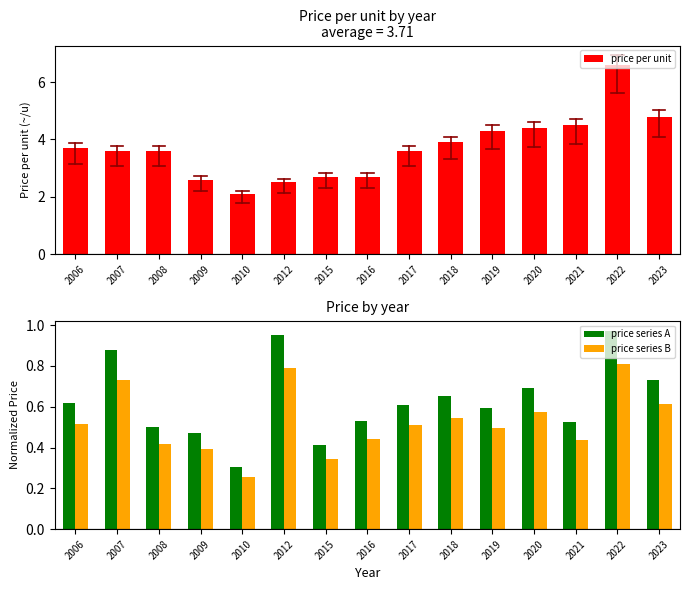

What is the spread (max minus min) of values at 2021?

4.1